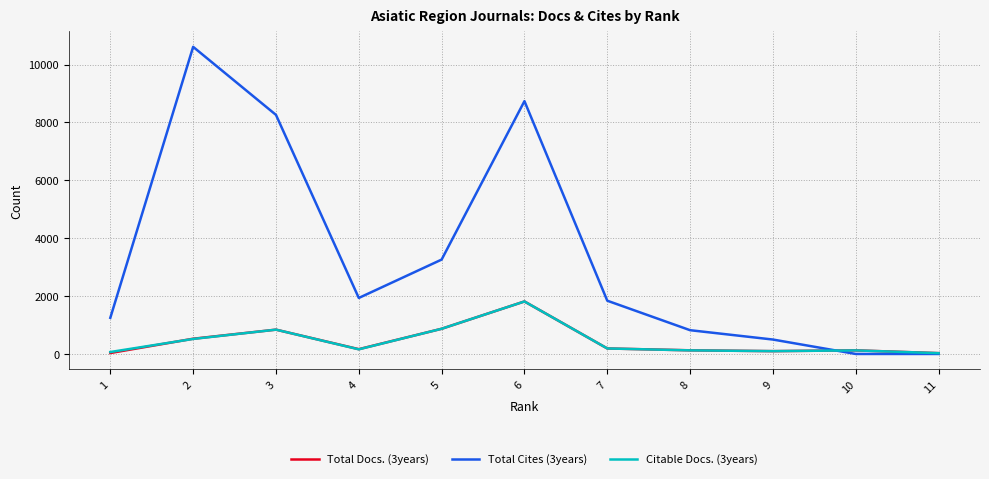

At which category is the sum across all series the highest?

6